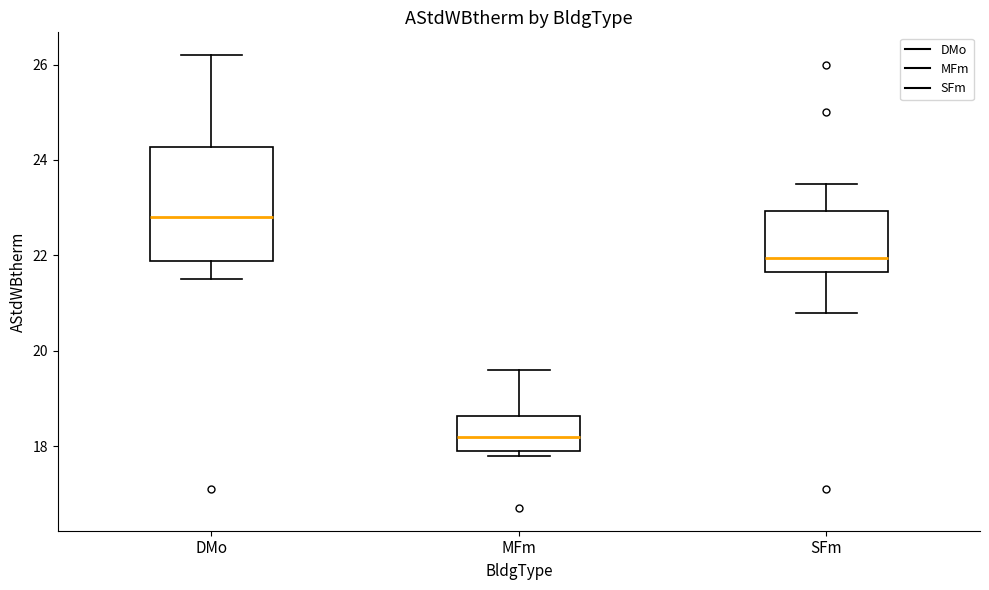

Reading left to right, transcribe this box plot: for each box, give where its median line is, the range the box spans, and where its two whiskers end, as read against the y-axis. The values are not printed on the chart, so give them approximately, as read against the axis.

DMo: median 22.8, box 21.8 to 24.2, whiskers 21.6 to 26.2
MFm: median 18.2, box 18.0 to 18.6, whiskers 17.8 to 19.6
SFm: median 22.0, box 21.6 to 23.0, whiskers 20.8 to 23.6